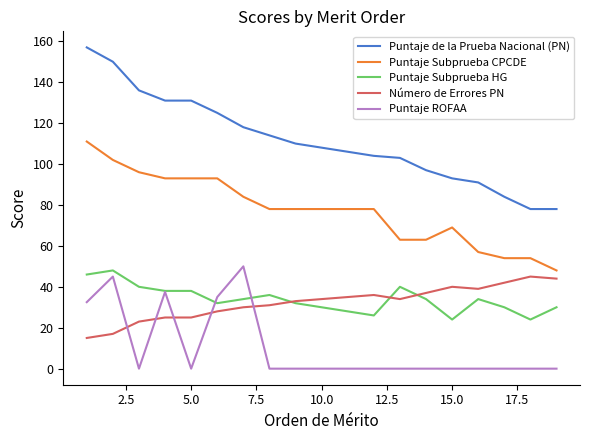

How many categories are shown in the chart?

19